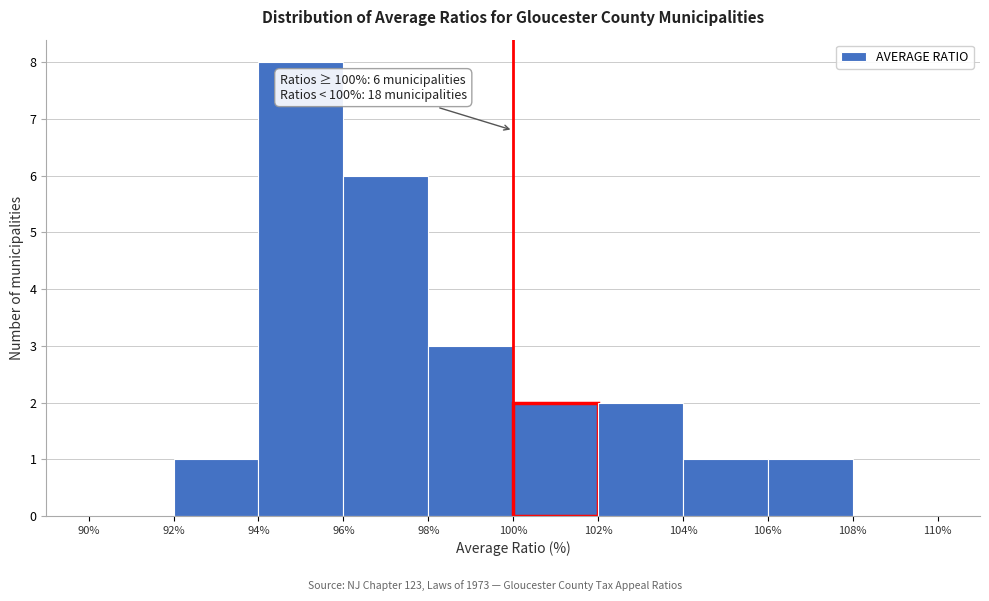

Over which range of the x-axis is the bar tallest?

94% to 96%